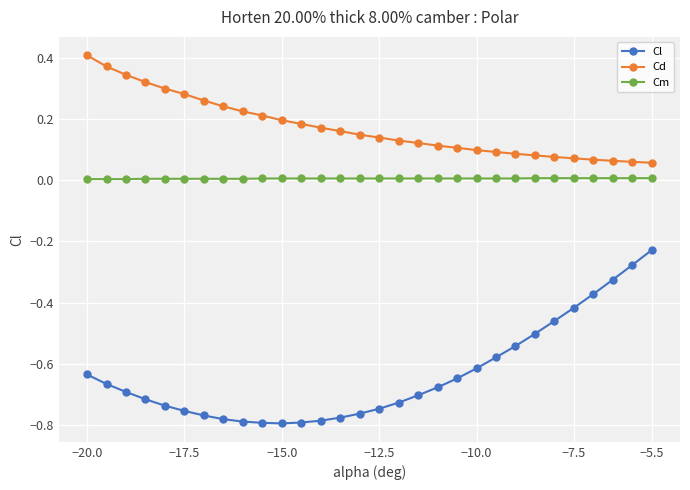

What is the difference between the maximum and minimum values in the Cl series?

0.6